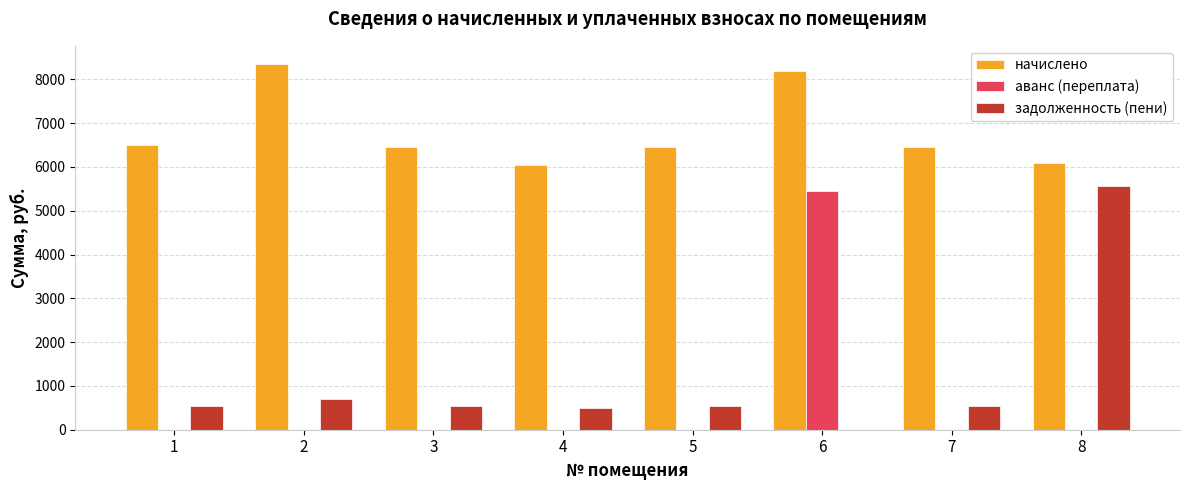

The value of аванс (переплата) at 5 is -2577.7. True or false?

False